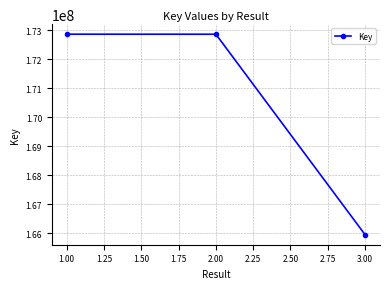

What is the maximum value shown in the chart?

172863425